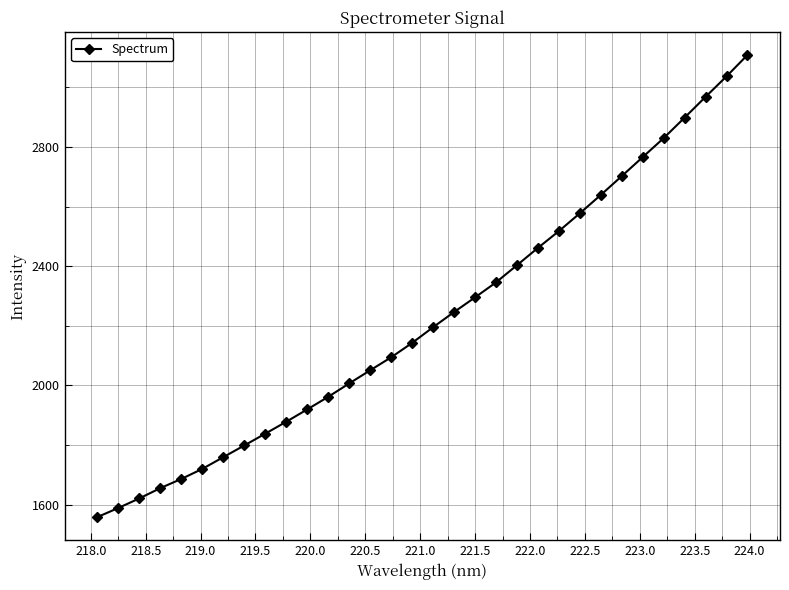

How many lines are shown in the chart?

1